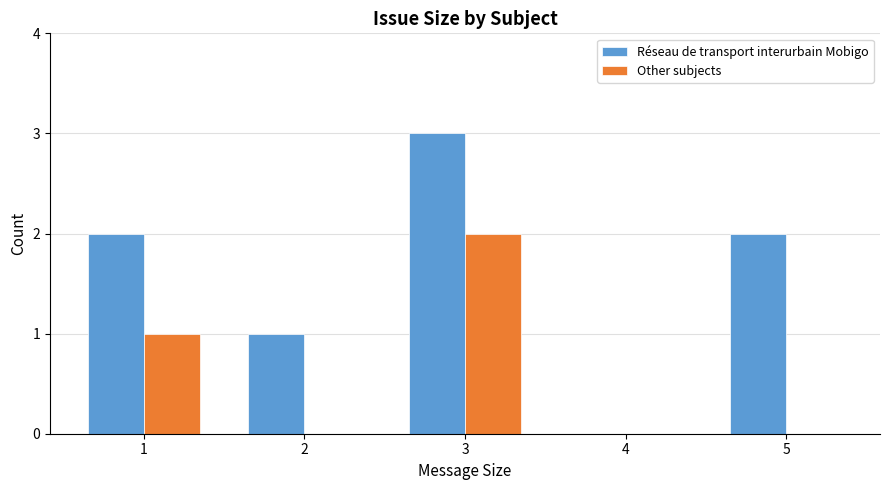

What are all the series names shown in the legend?

Réseau de transport interurbain Mobigo, Other subjects